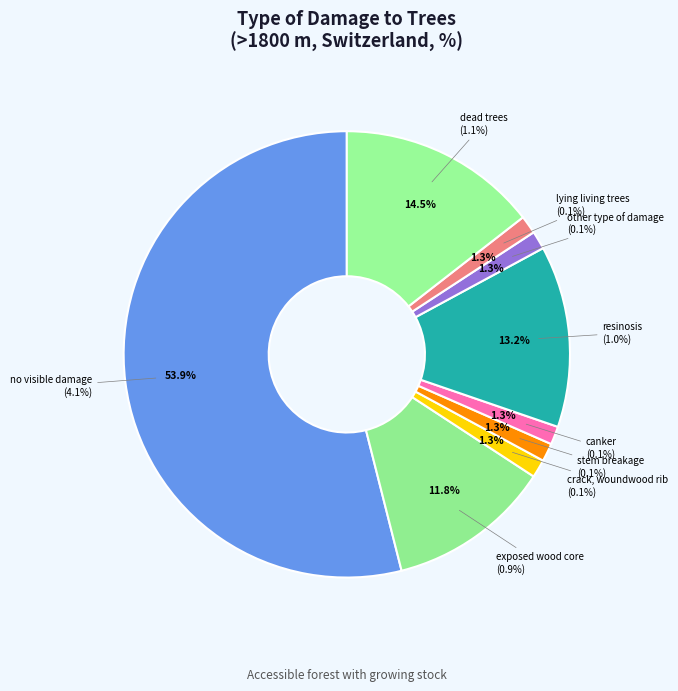

Is the sum of other type of damage and no visible damage greater than half?

Yes